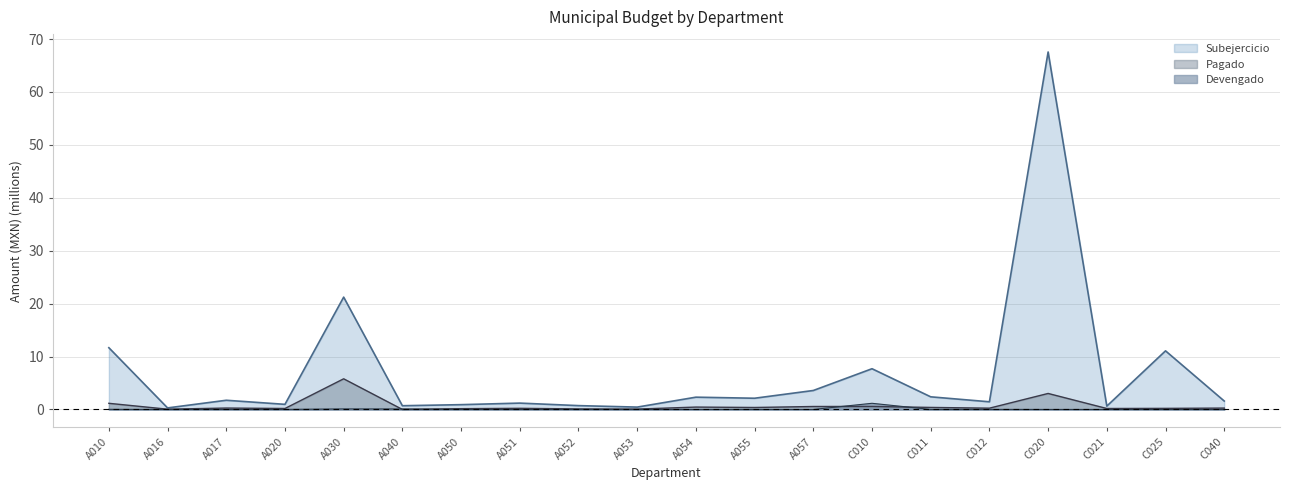

Which series has the largest total across all categories?

Subejercicio